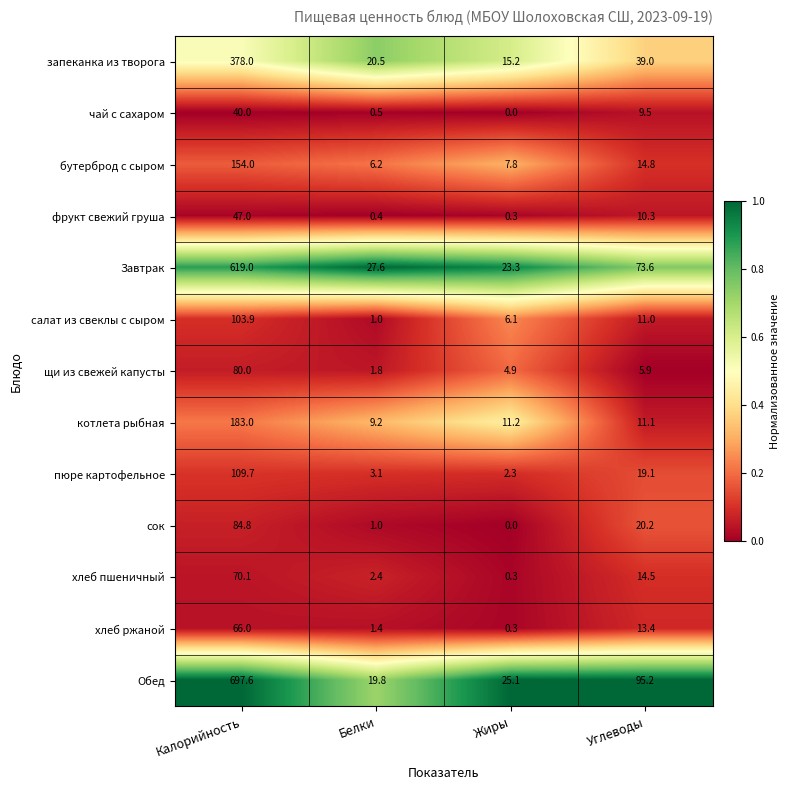

What is the approximate value of салат из свеклы с сыром at Белки?

1.0